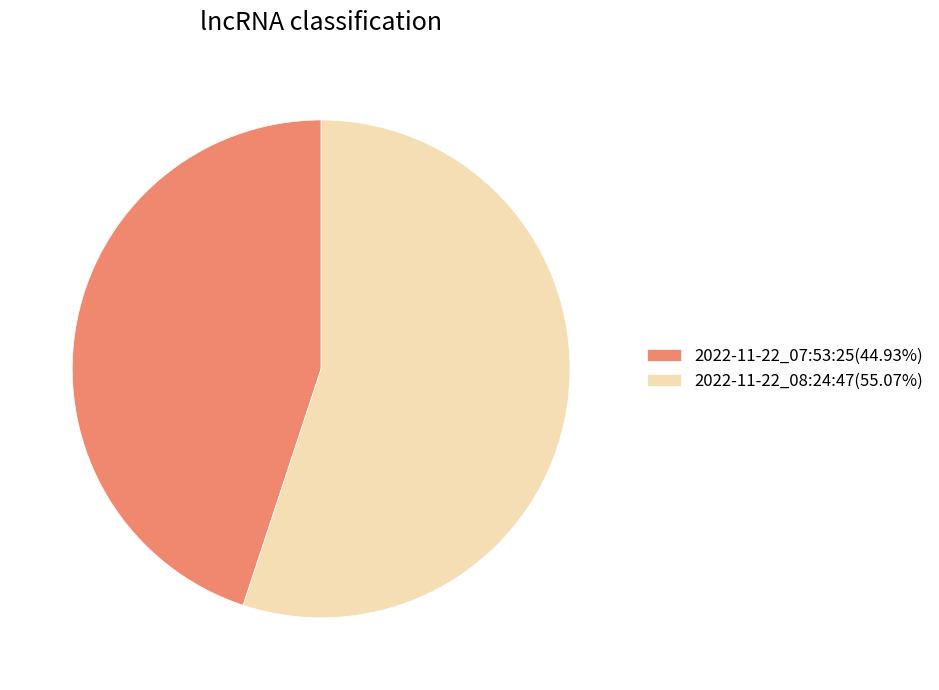

Is there any slice that represents more than half of the pie?

Yes